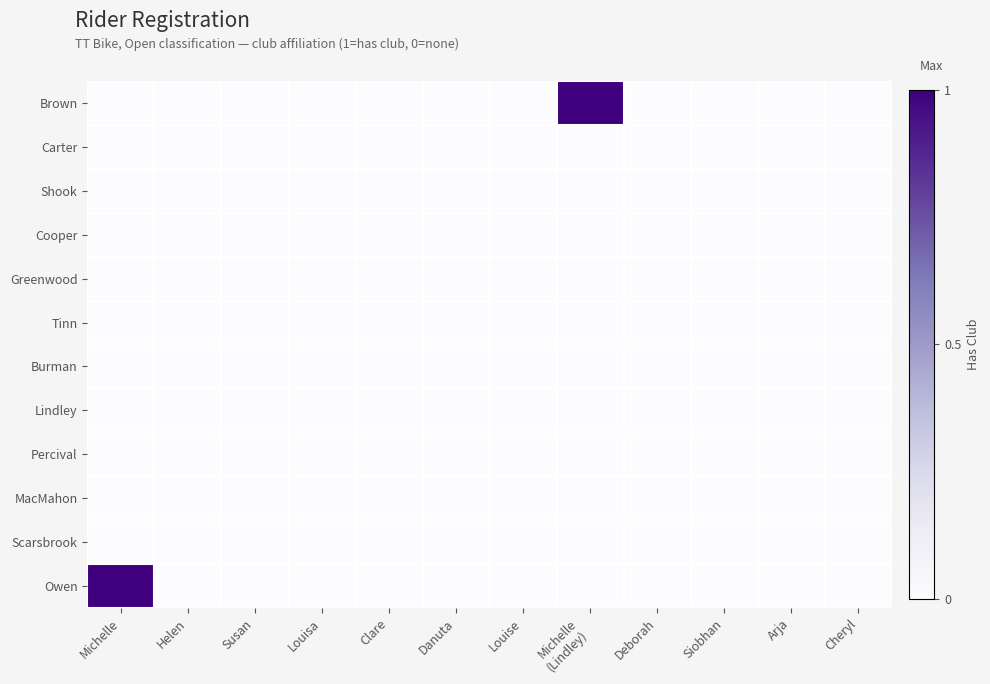

Between Deborah and Siobhan, which is larger?

Deborah